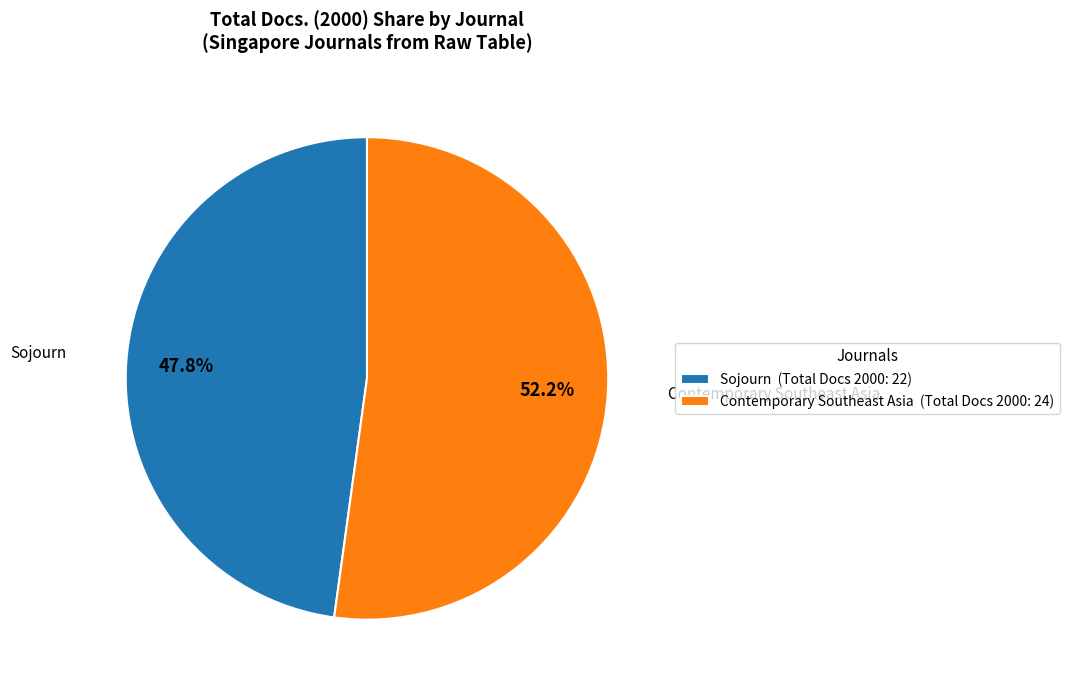

What is the largest slice in the pie chart?

Contemporary Southeast Asia